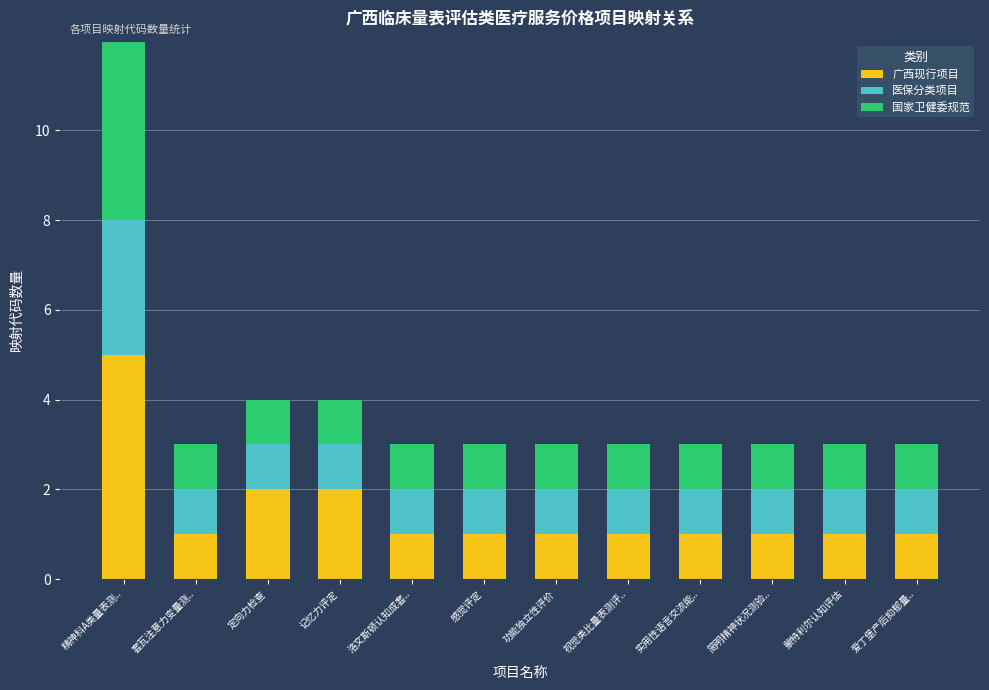

What is the average value of the 广西现行项目 series?

2